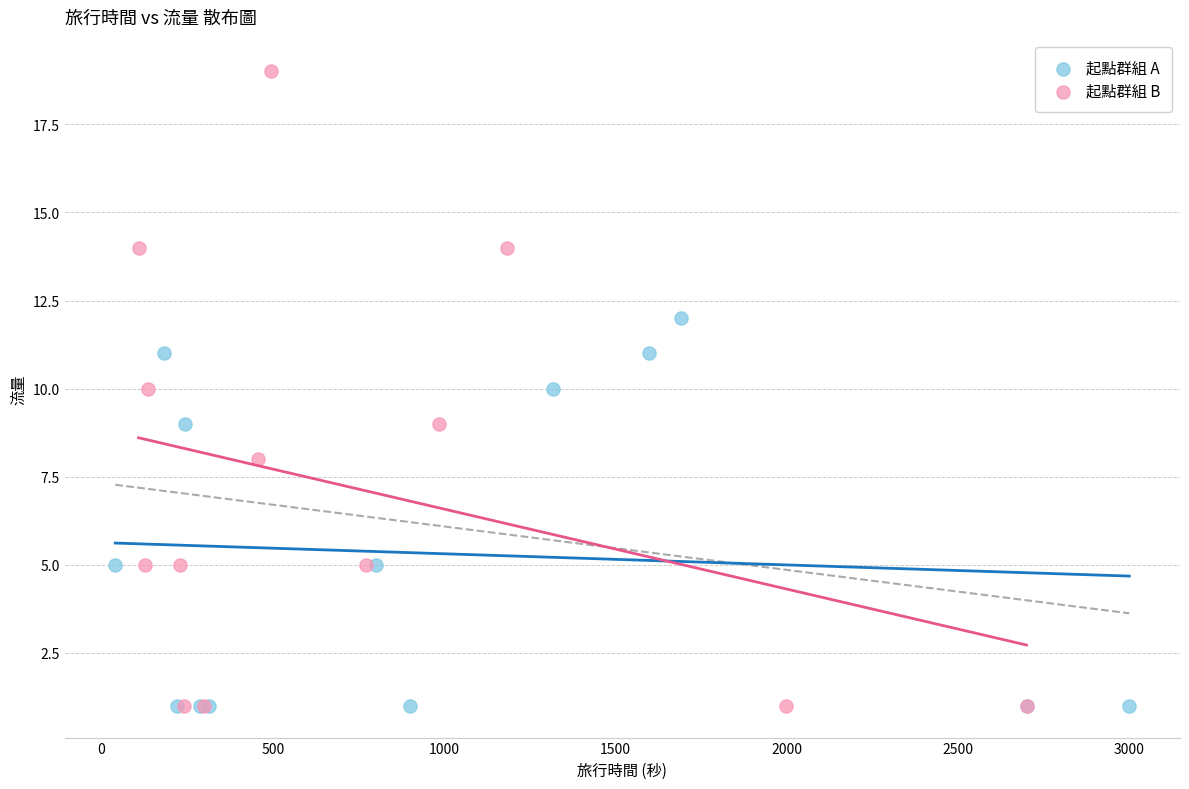

Which series contains the highest Y value?

起點群組 B